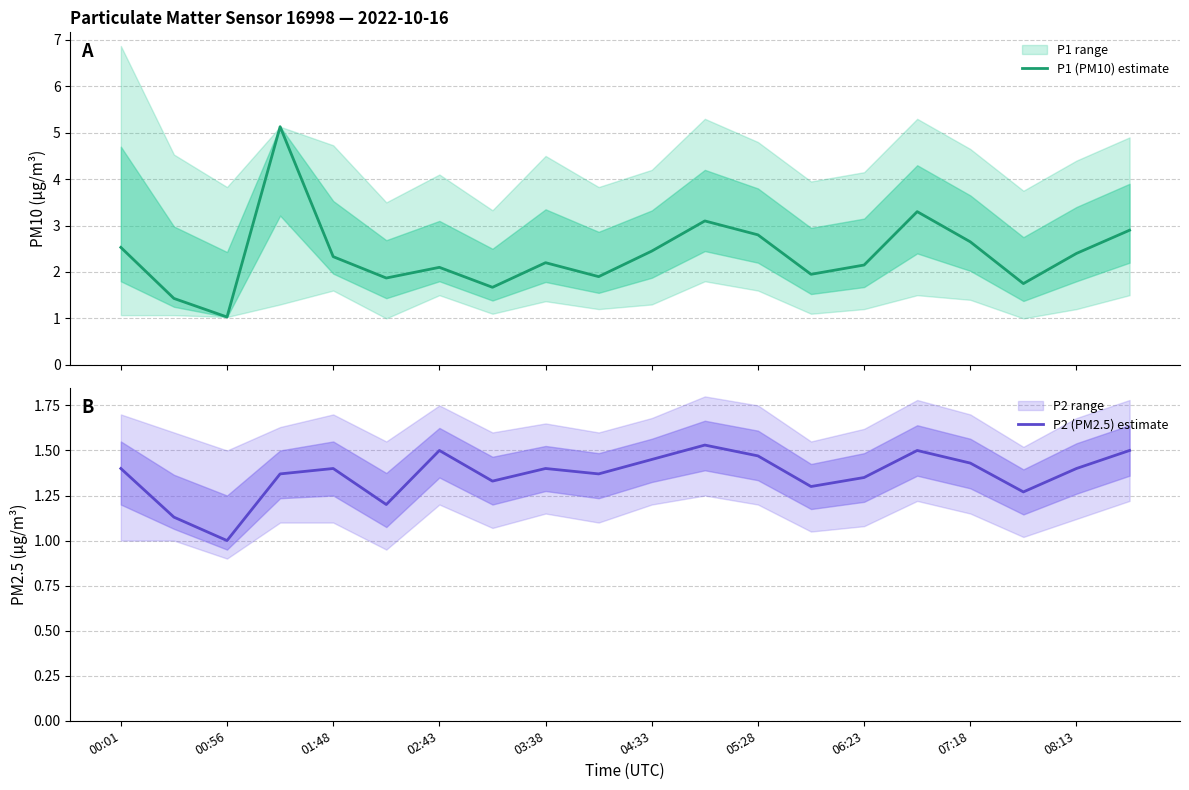

What is the highest value of the P1 (PM10) estimate series?

5.1